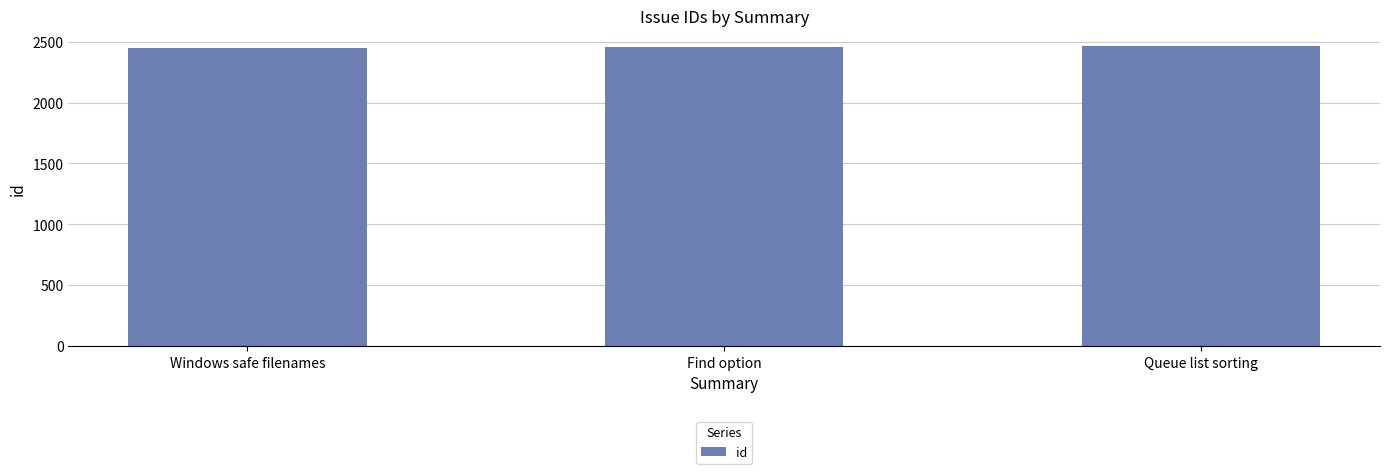

What is the maximum value shown in the chart?

2468